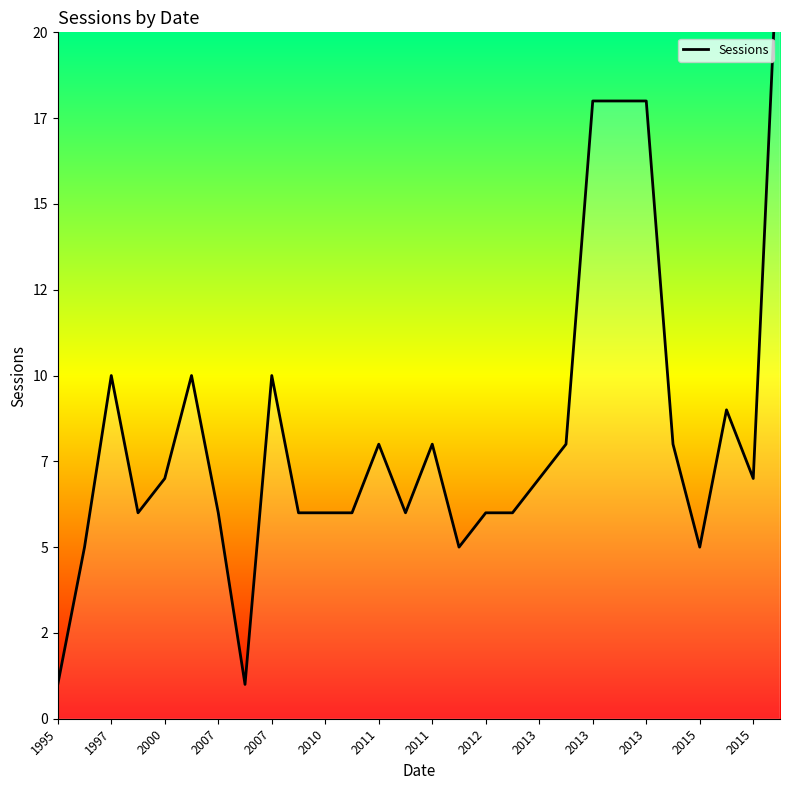

What is the difference between the maximum and second lowest values?

23